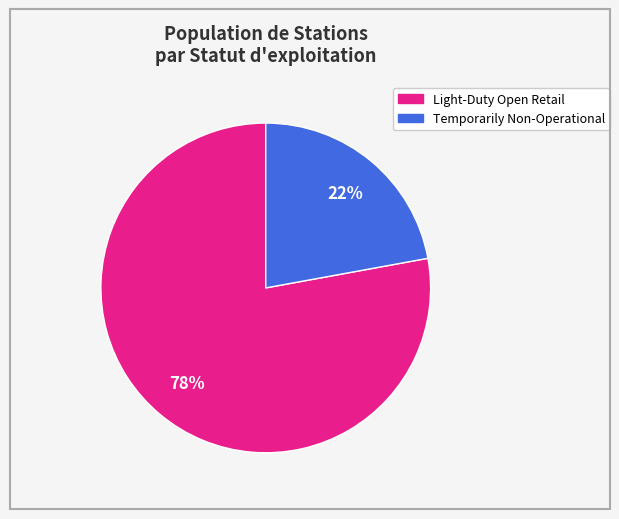

Rank the categories by value from highest to lowest.

Light-Duty Open Retail, Temporarily Non-Operational